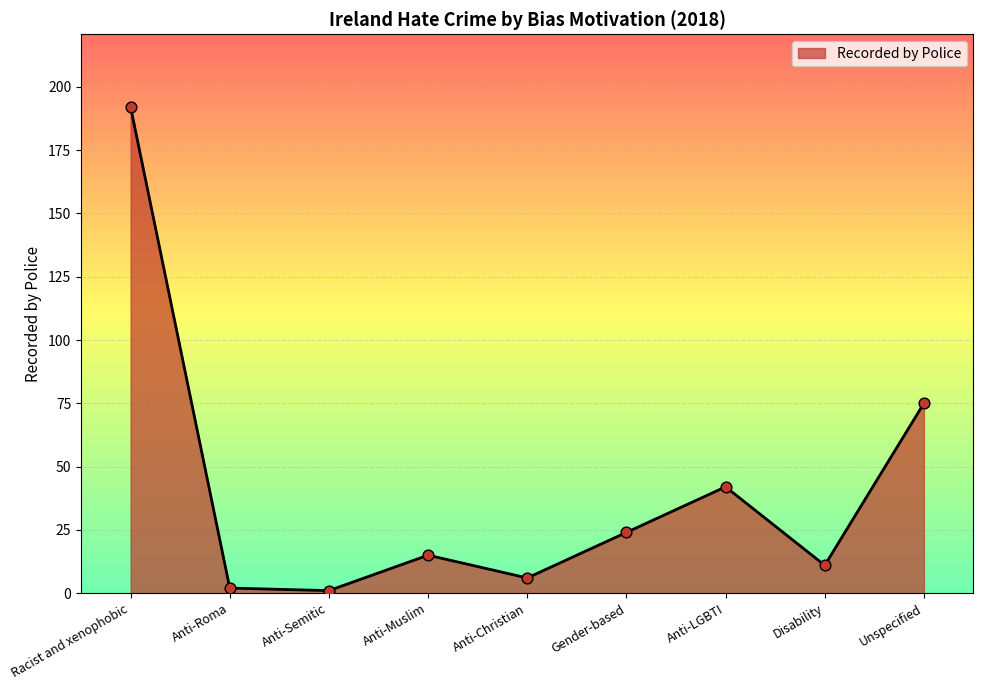

What is the change in value from Racist and xenophobic to Anti-Roma?

-190